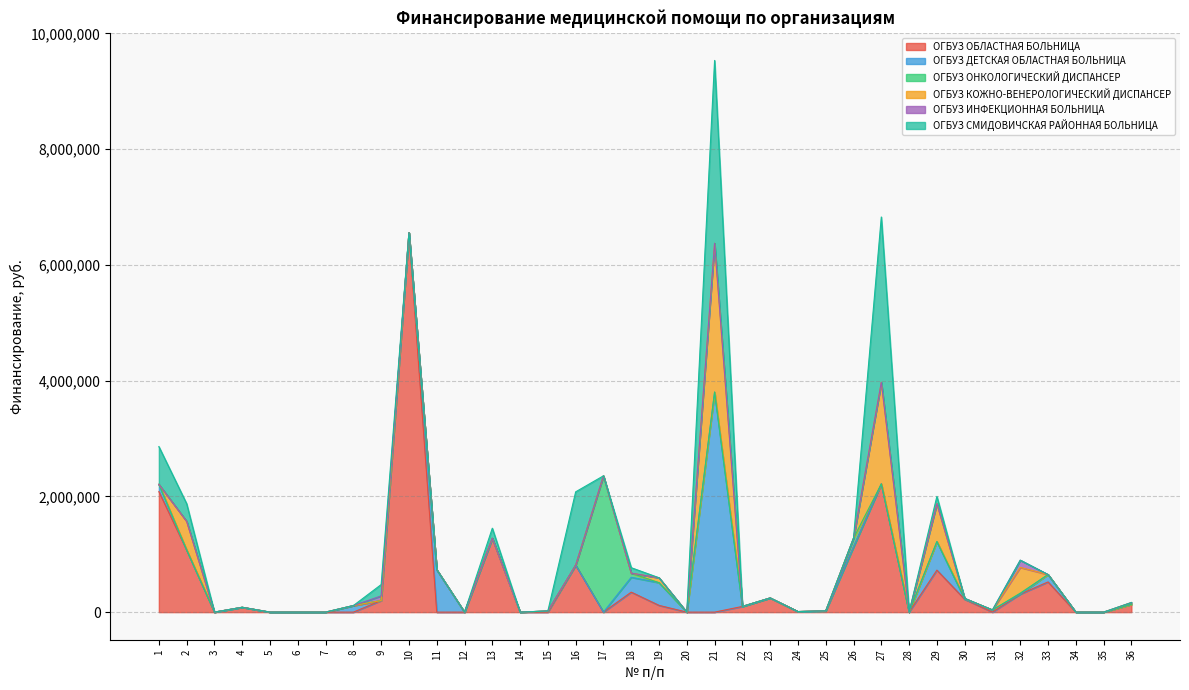

Which category has the lowest value in the ОГБУЗ СМИДОВИЧСКАЯ РАЙОННАЯ БОЛЬНИЦА series?

3